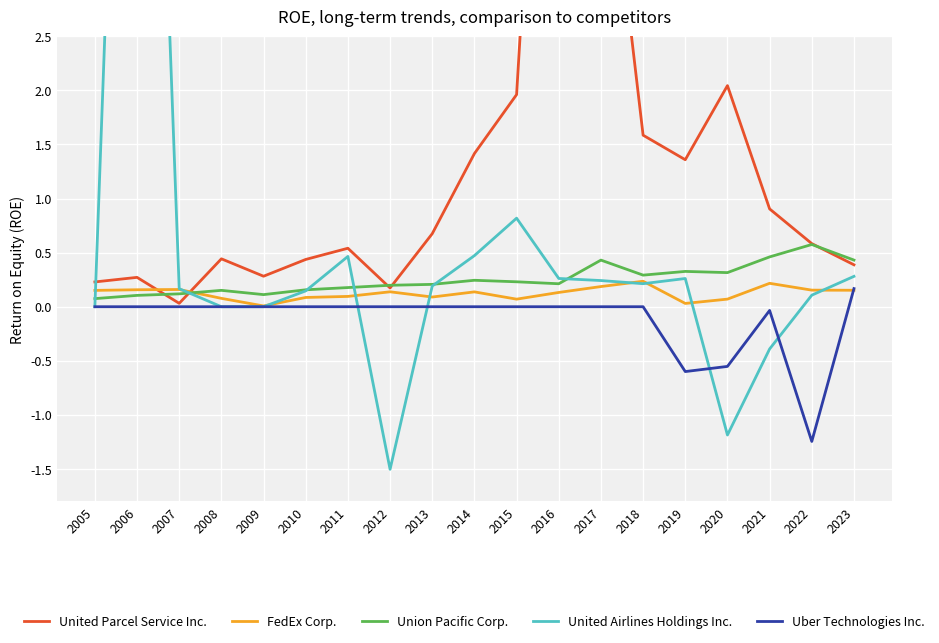

Is the value of United Airlines Holdings Inc. at 2008 greater than the value of Uber Technologies Inc. at 2019?

Yes